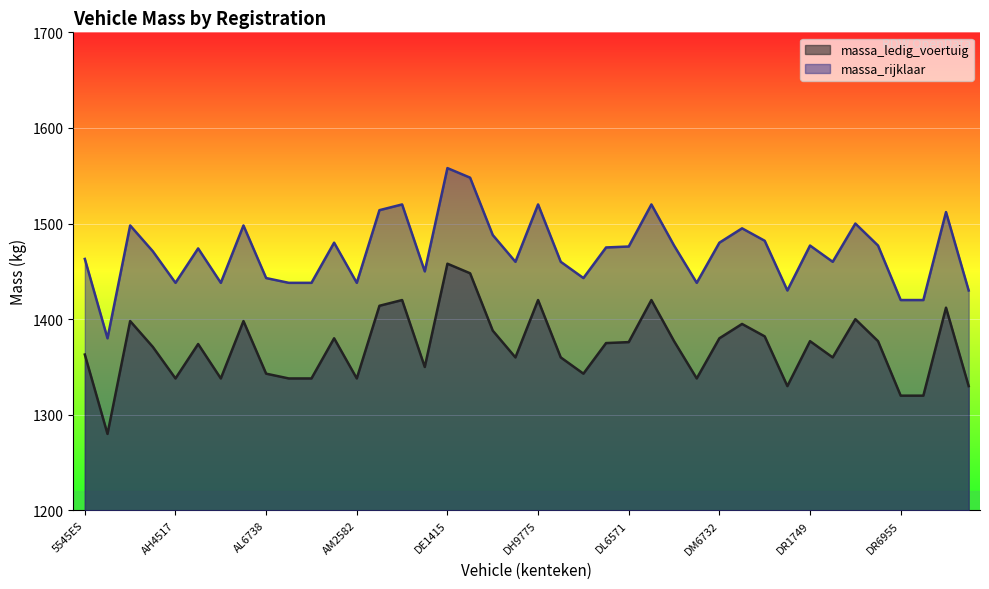

True or false: massa_ledig_voertuig and massa_rijklaar cross at least once.

False